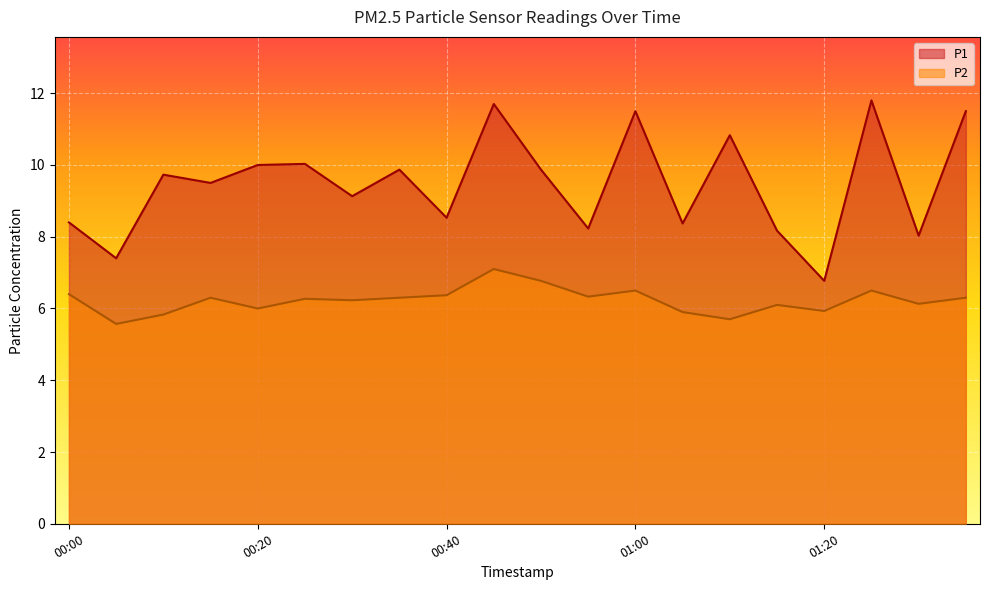

The P2 series shows 6.8 at 00:50. True or false?

True